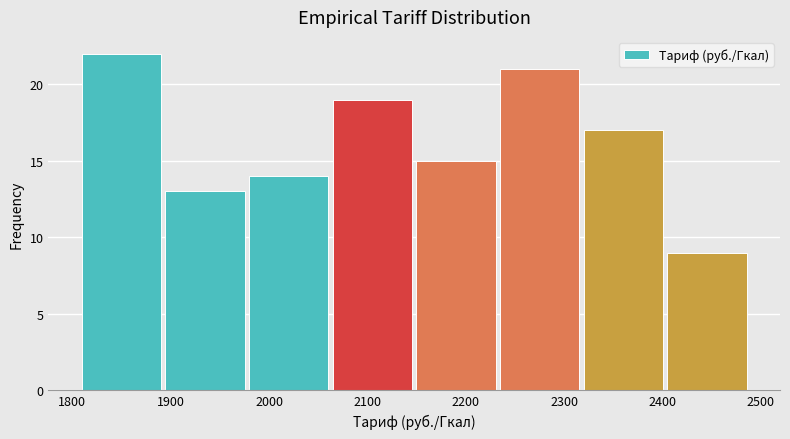

Reading left to right, transcribe this chart: for each bar, give the range it covers on the x-axis and its height. Neither the bar edges nor the heights are printed on the chart, so give them approximately, as read against the axes.

1810 to 1890: 22
1890 to 1980: 13
1980 to 2060: 14
2060 to 2150: 19
2150 to 2230: 15
2230 to 2320: 21
2320 to 2400: 17
2400 to 2490: 9